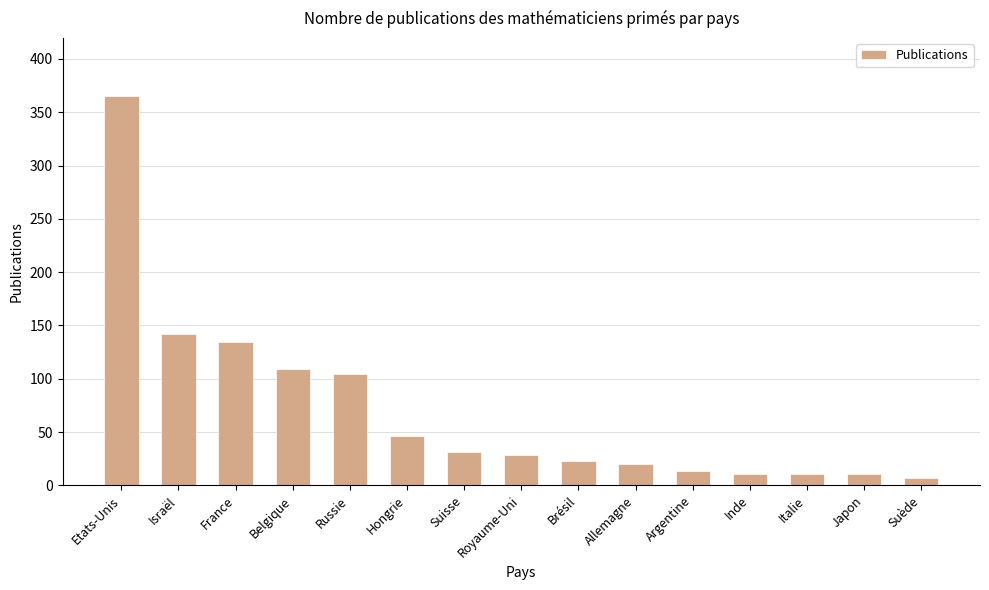

What is the difference between the maximum and minimum values?

358.4